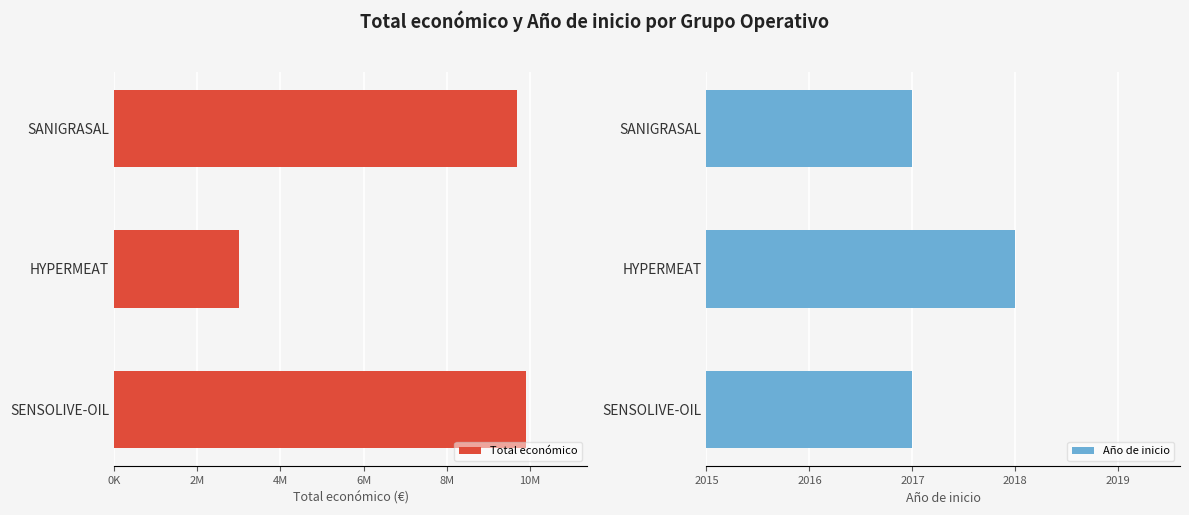

The value of Año de inicio at SANIGRASAL is 2017. True or false?

True